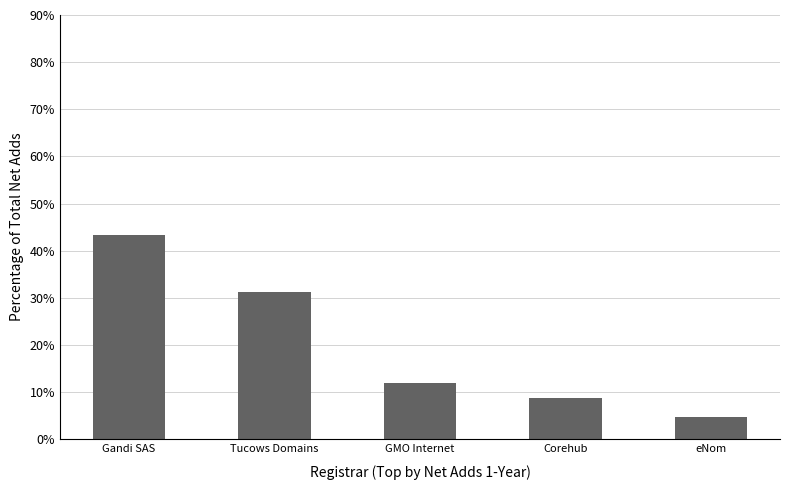

Approximately how many times larger is the value at Gandi SAS compared to GMO Internet?

3.6